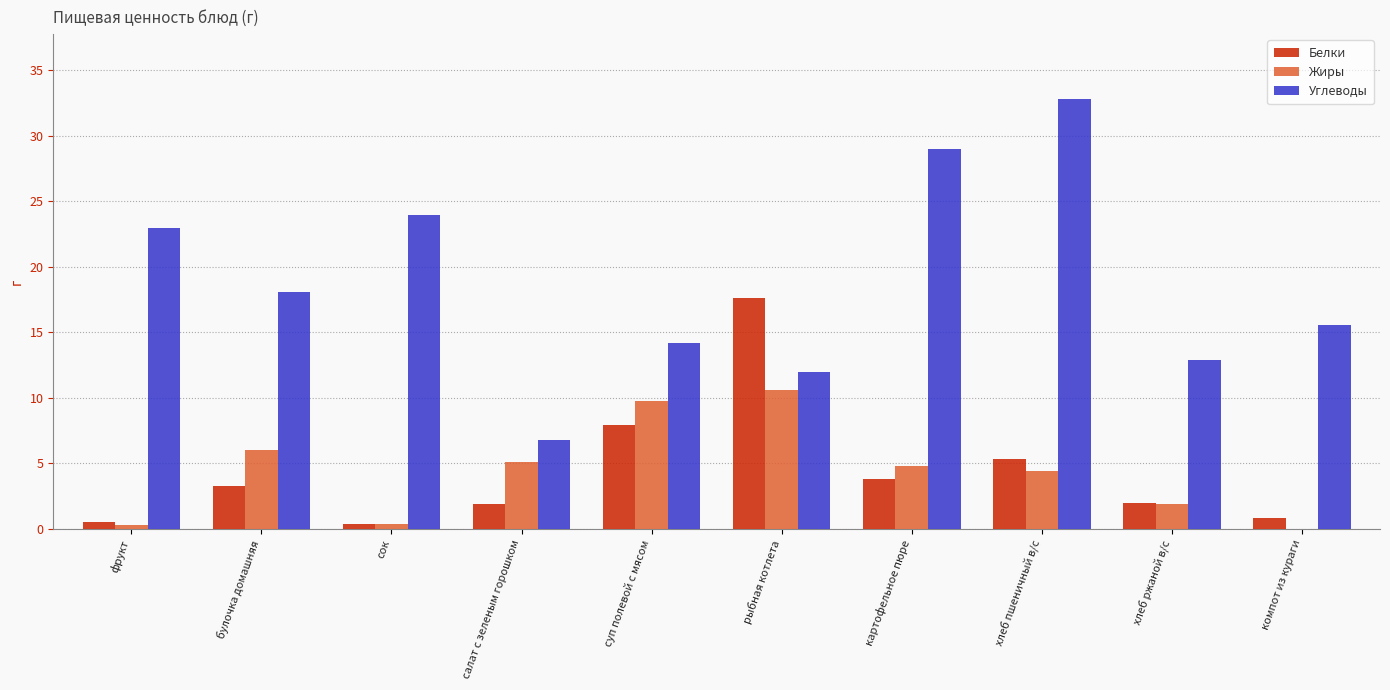

Where is Углеводы nearest to the value 19?

булочка домашняя